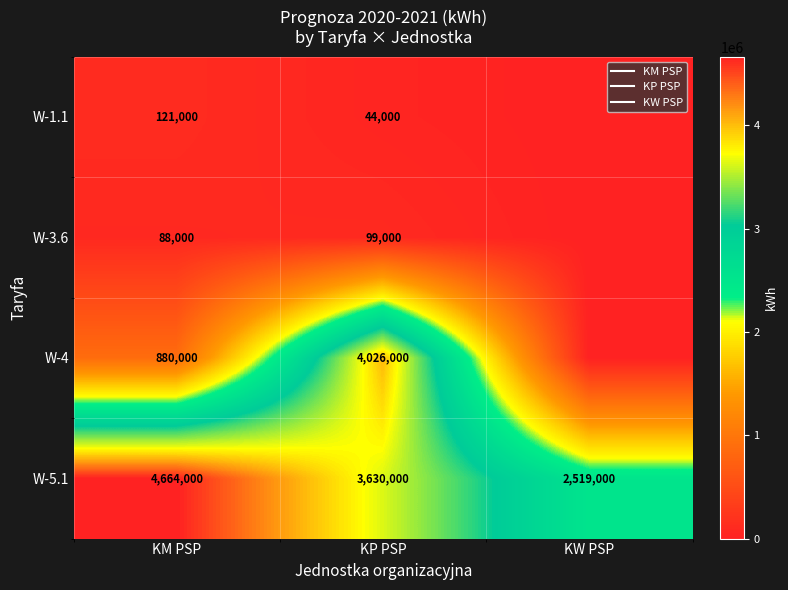

Which series has the largest range (max minus min)?

W-4